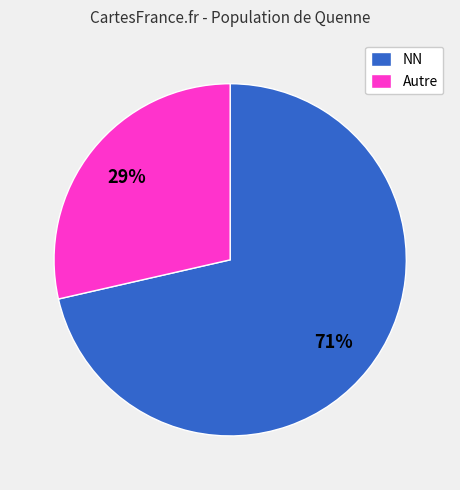

How many segments does this pie chart have?

2